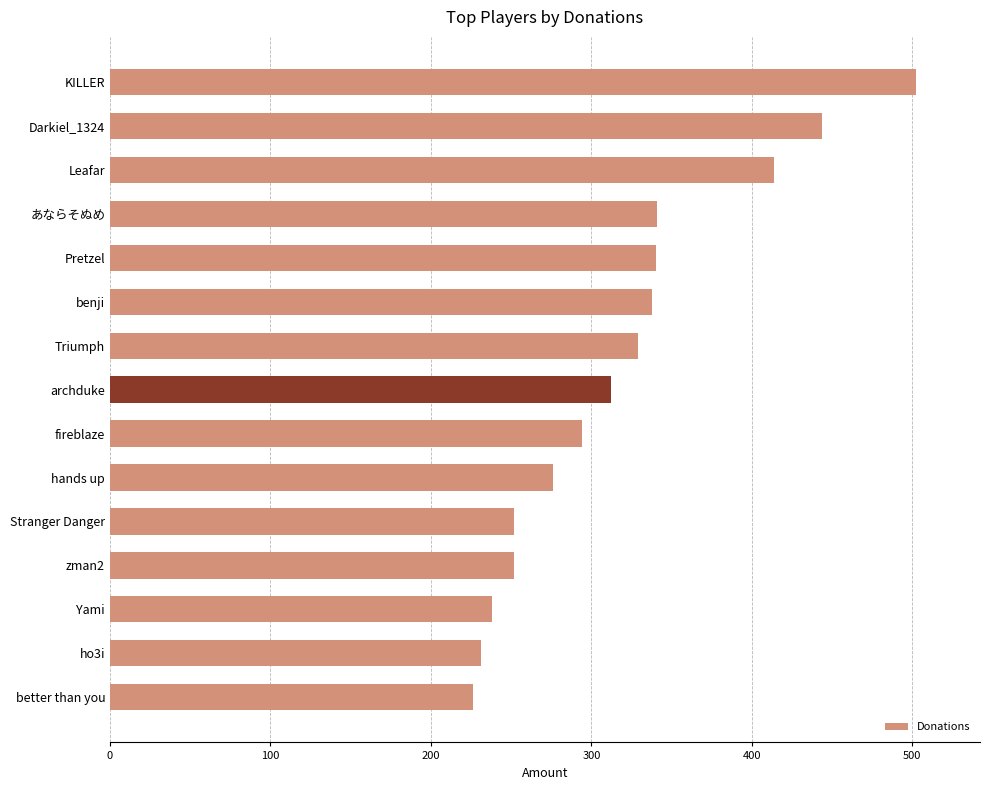

What is the smallest value displayed?

226